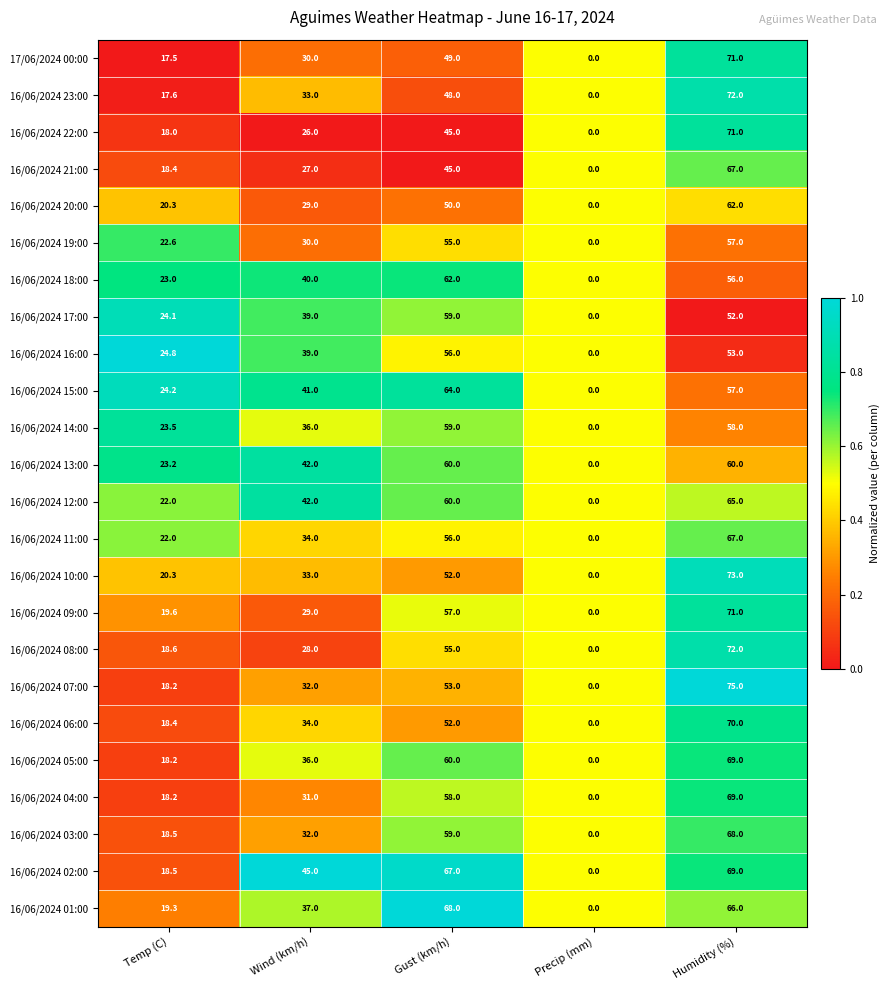

Which category has the highest value across all series?

Humidity (%)